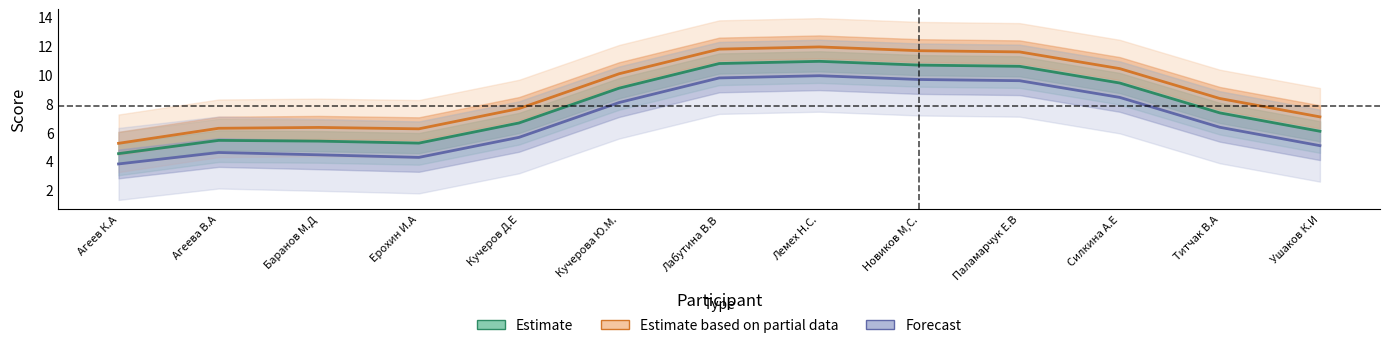

Is this an area chart (filled region under the line)?

No